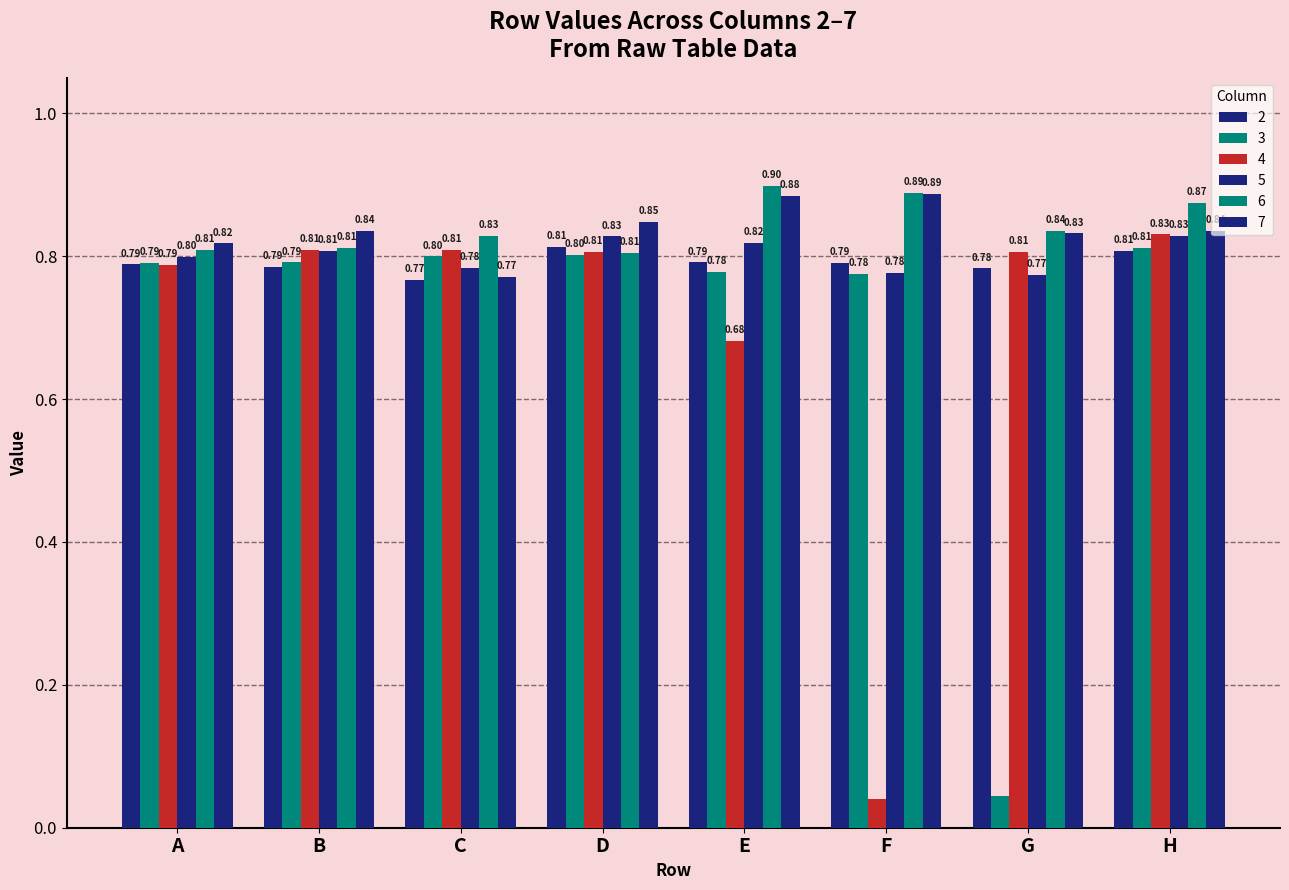

How many categories are shown in the chart?

8